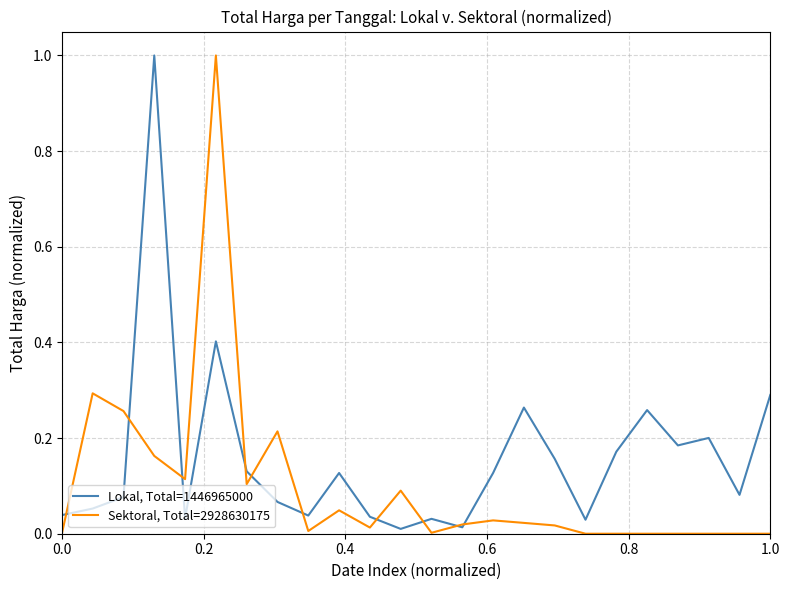

How many distinct data groups are displayed?

2